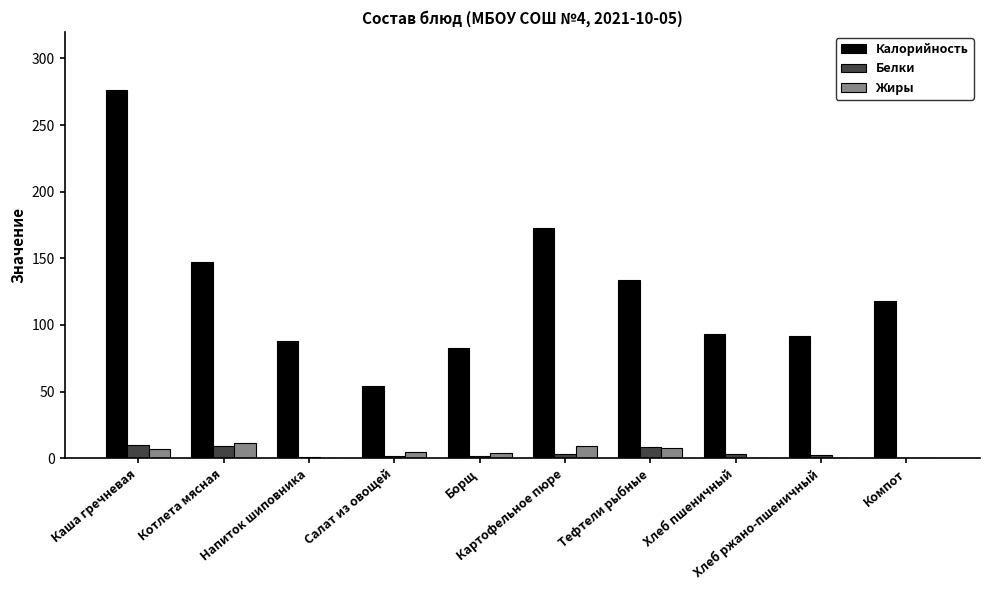

What is the highest value of the Жиры series?

11.3